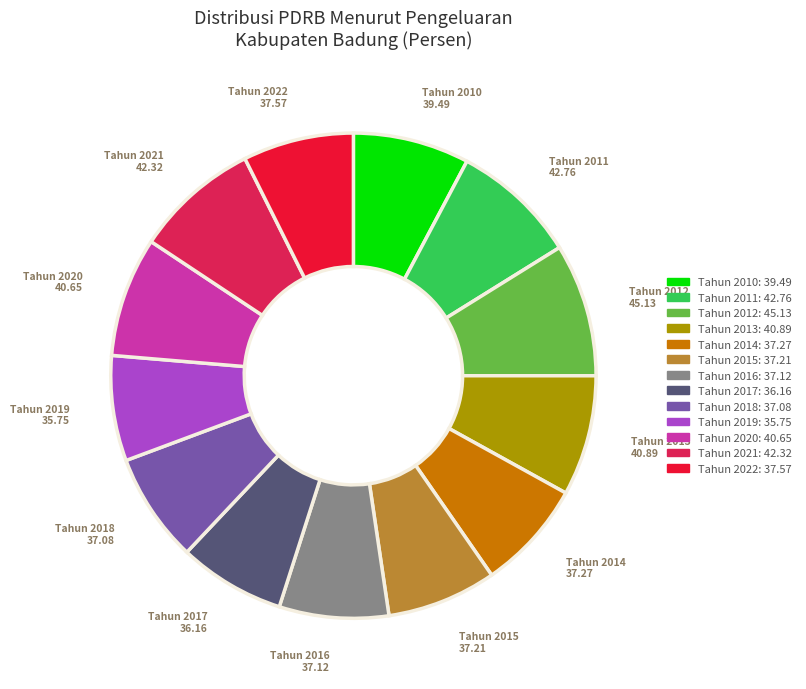

Approximately how many times larger is the value at Tahun 2019 compared to Tahun 2015?

1.0